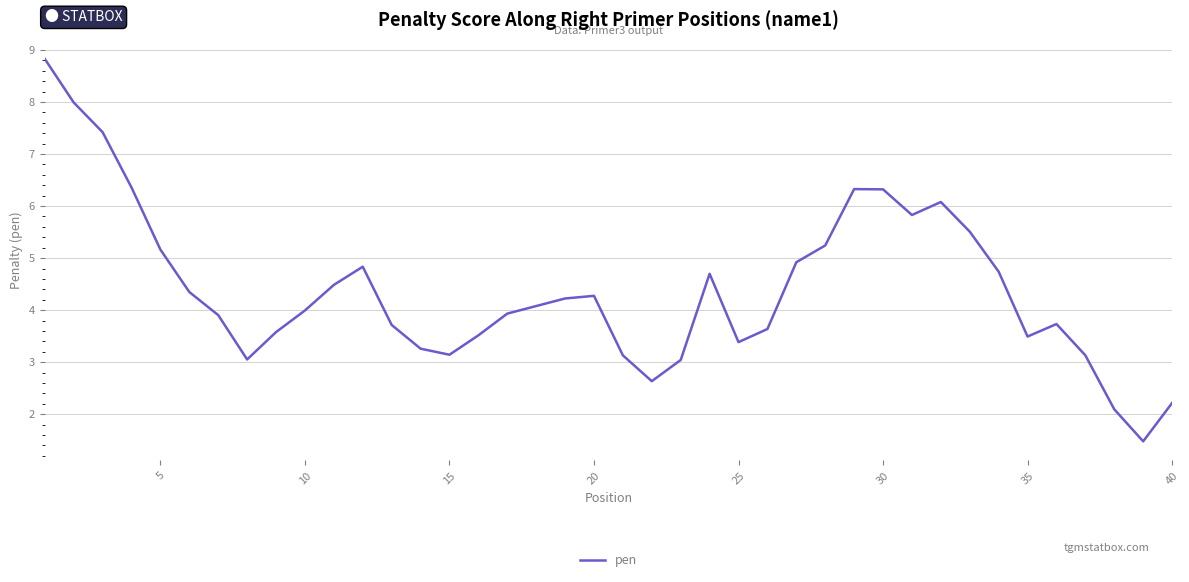

What is the difference between the maximum and minimum values?

7.3